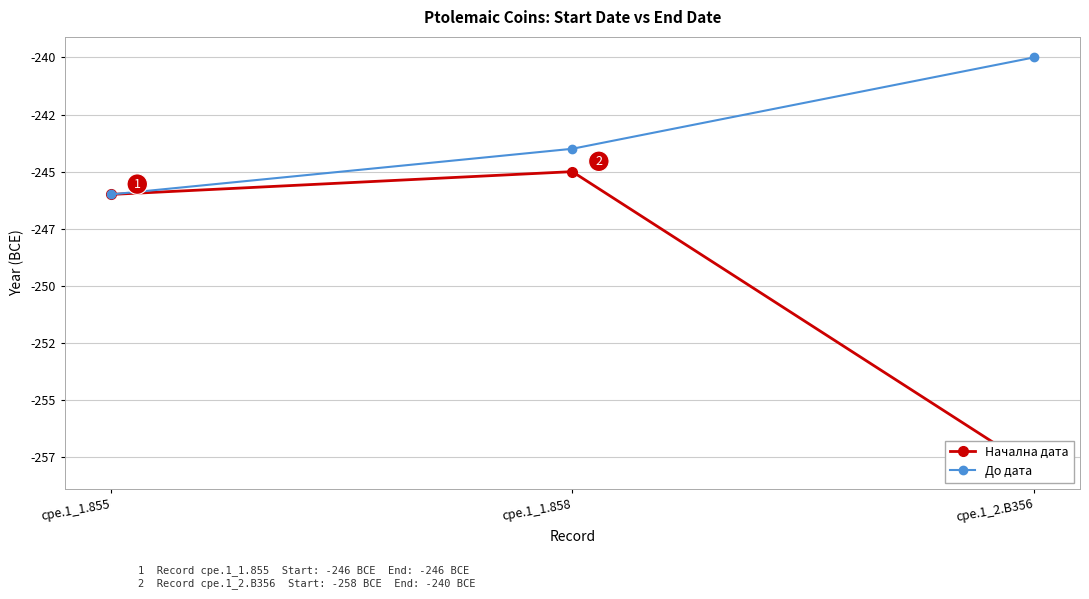

How many lines are shown in the chart?

2